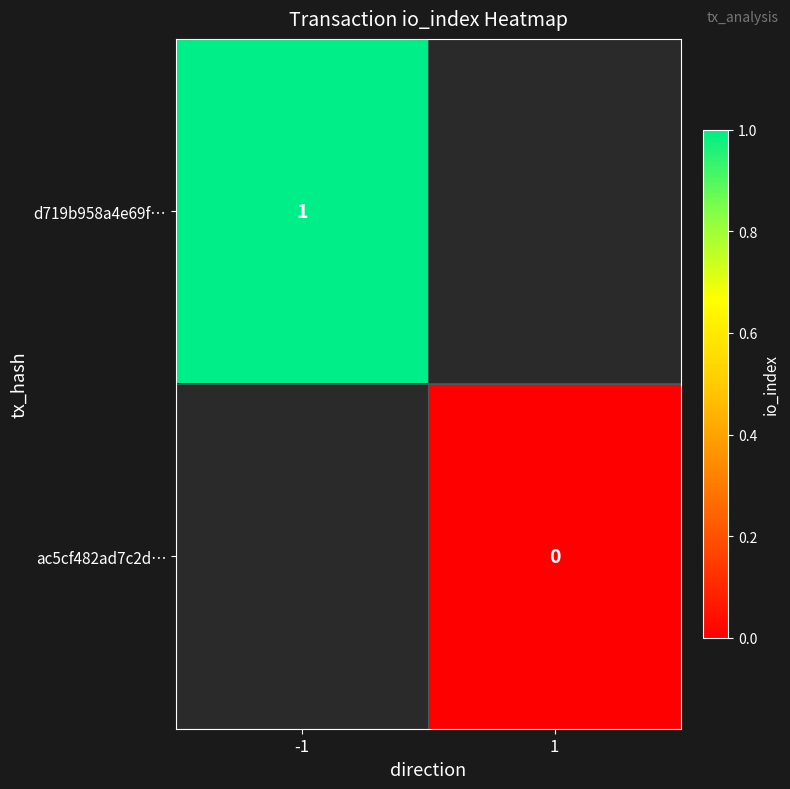

True or false: d719b958a4e69f… has a value of 0 at -1.

False